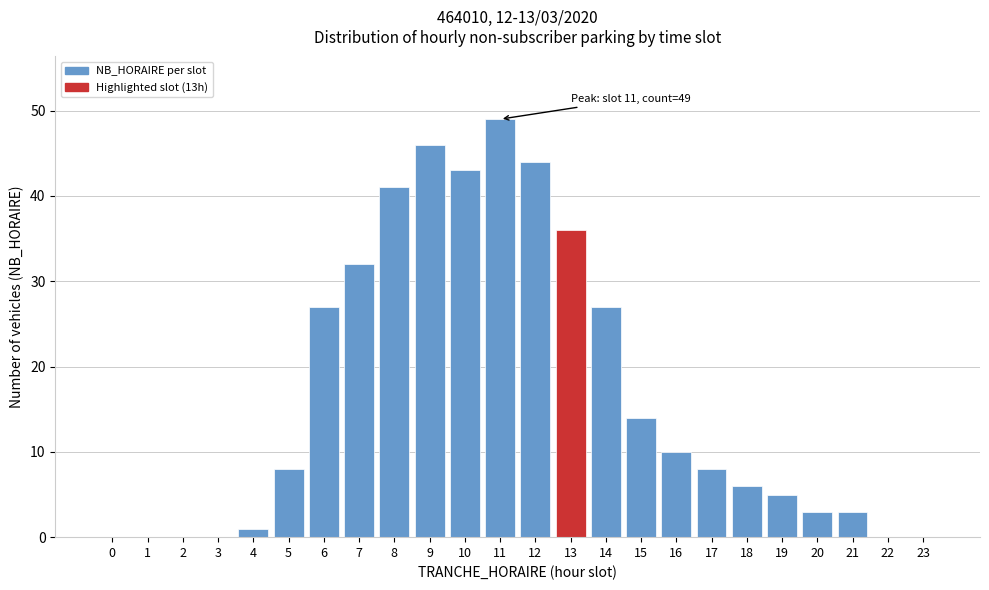

Reading right to left, what are all the values shown in this chart?

23=0	22=0	21=3	20=3	19=5	18=6	17=8	16=10	15=14	14=27	13=36	12=44	11=49	10=43	9=46	8=41	7=32	6=27	5=8	4=1	3=0	2=0	1=0	0=0